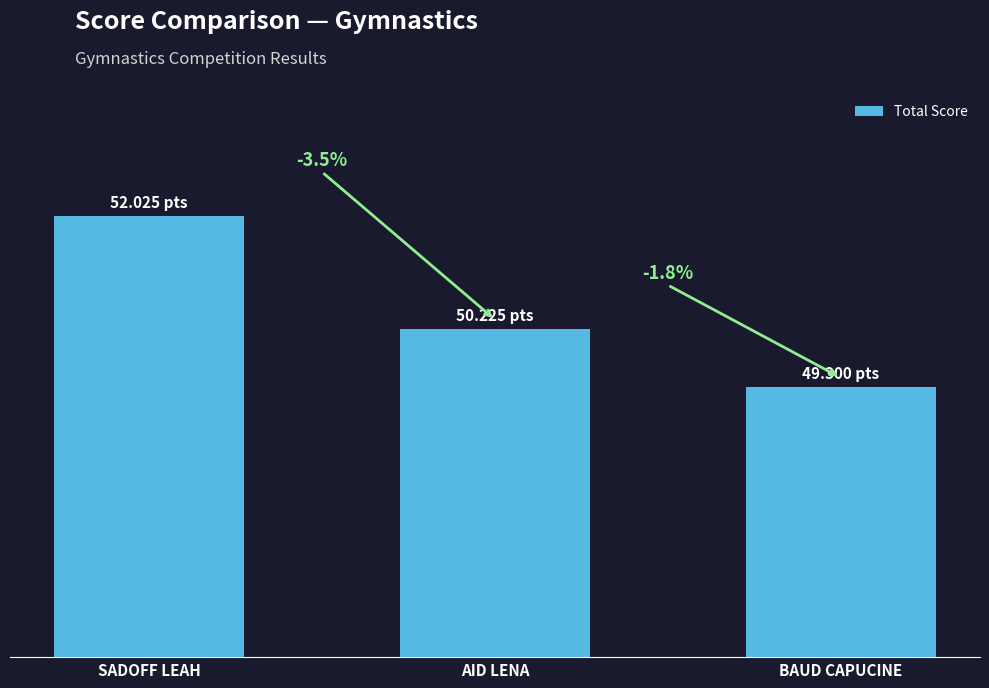

What is the ratio of the value at AID LENA to the value at BAUD CAPUCINE?

1.0